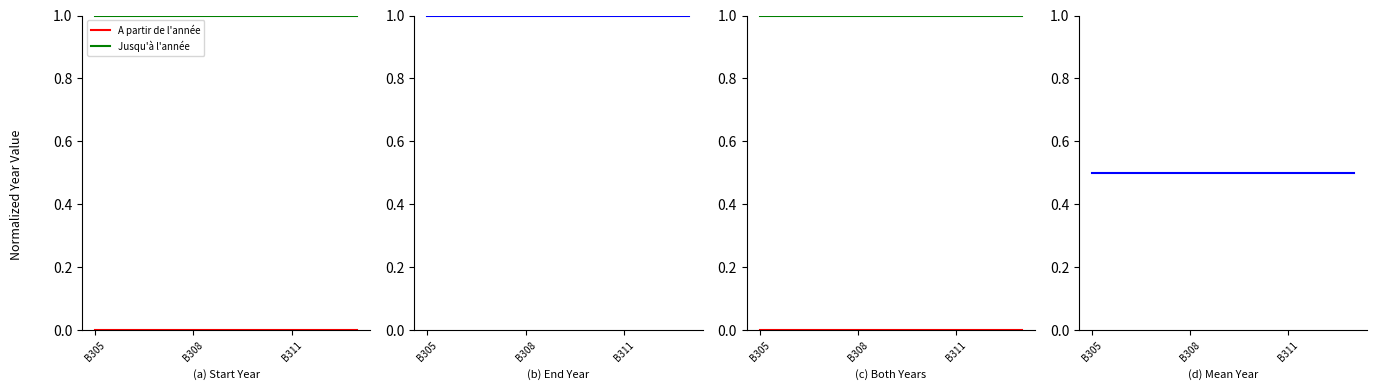

True or false: Mean Year has more than 0 points higher than both neighbors.

False